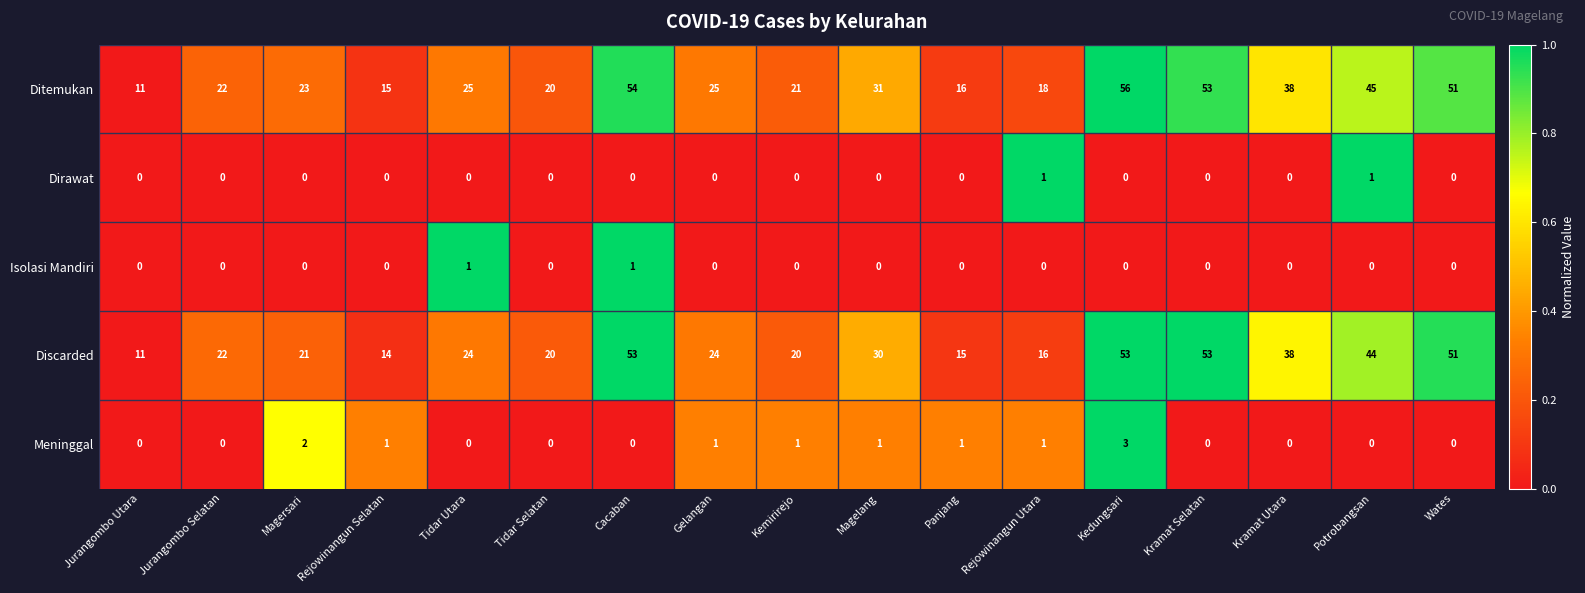

True or false: Isolasi Mandiri has a value of 0 at Jurangombo Selatan.

True